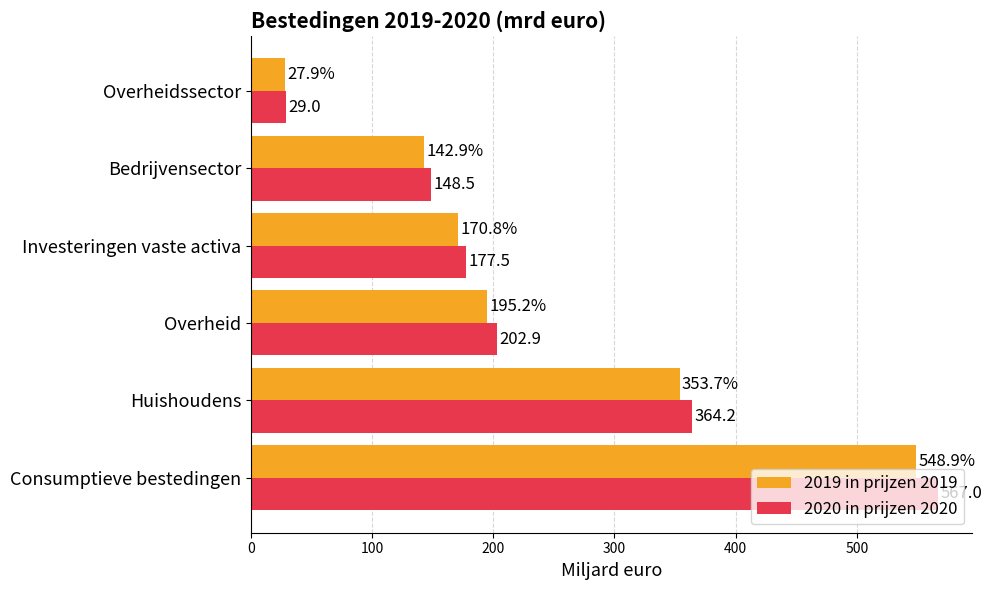

Read the 2019 in prijzen 2019 value at Huishoudens.

353.7